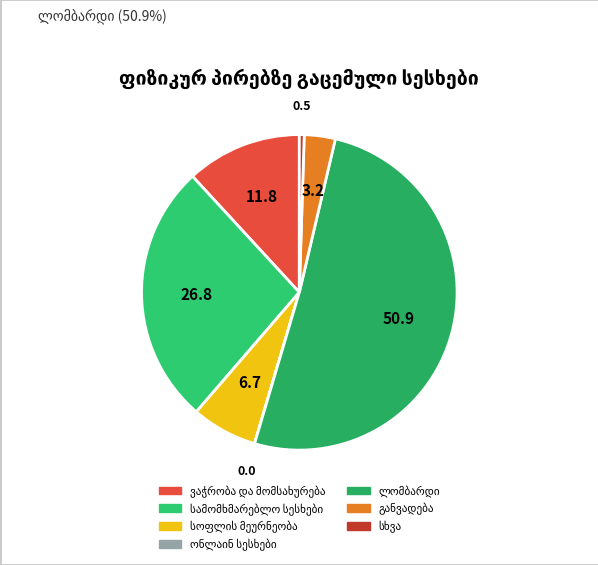

What percentage do ონლაინ სესხები and განვადება together represent?

3.2%